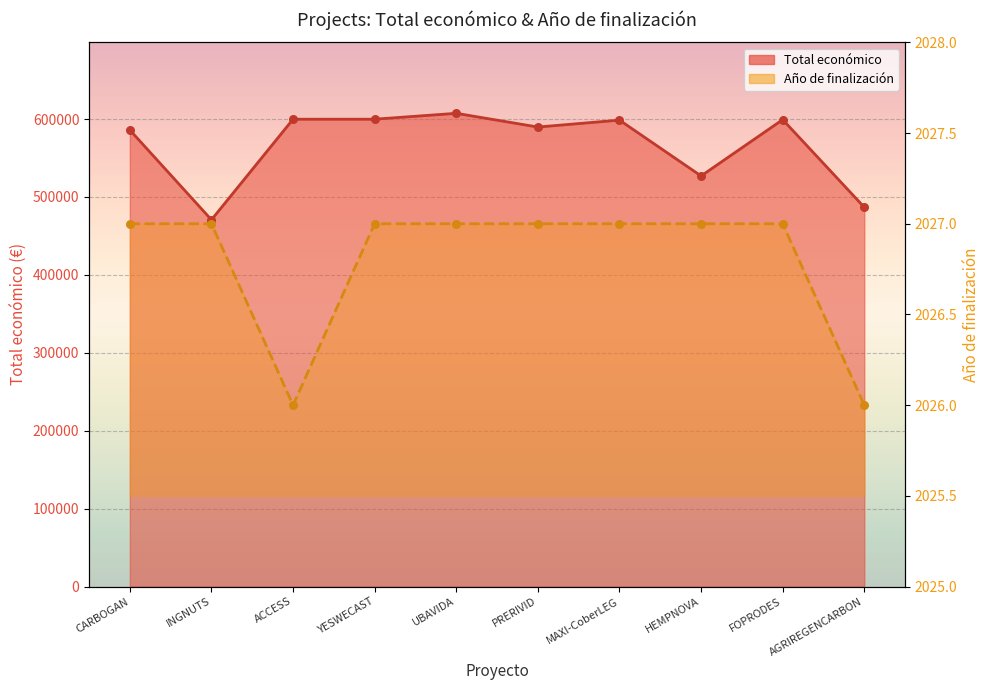

Which series has the widest spread of Y values?

Total económico